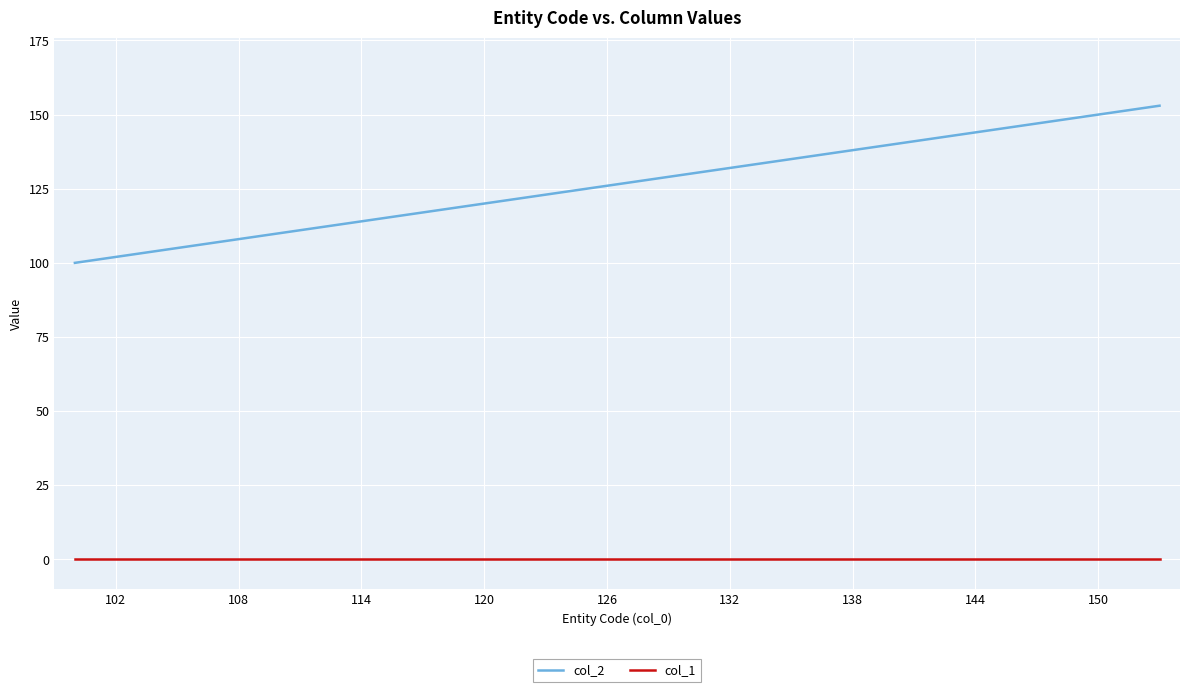

True or false: col_2 and col_1 intersect in this chart.

False